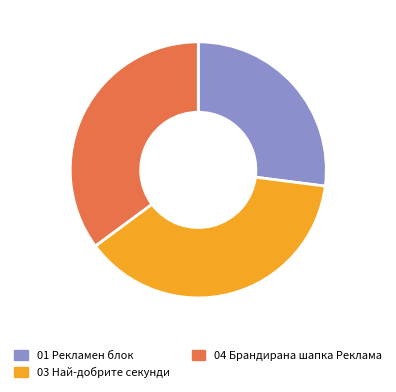

Rank the categories by value from highest to lowest.

03 Най-добрите секунди, 04 Брандирана шапка Реклама, 01 Рекламен блок